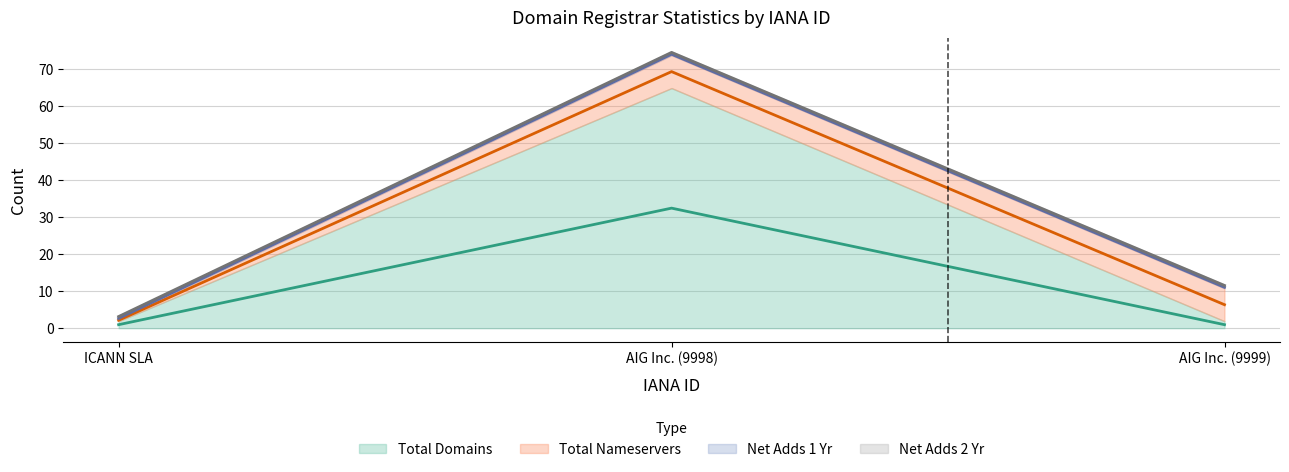

Rank the series by their maximum value, from lowest to highest.

Total Domains (line), Total Nameservers (line), Net Adds 1 Yr (line), Net Adds 2 Yr (line)